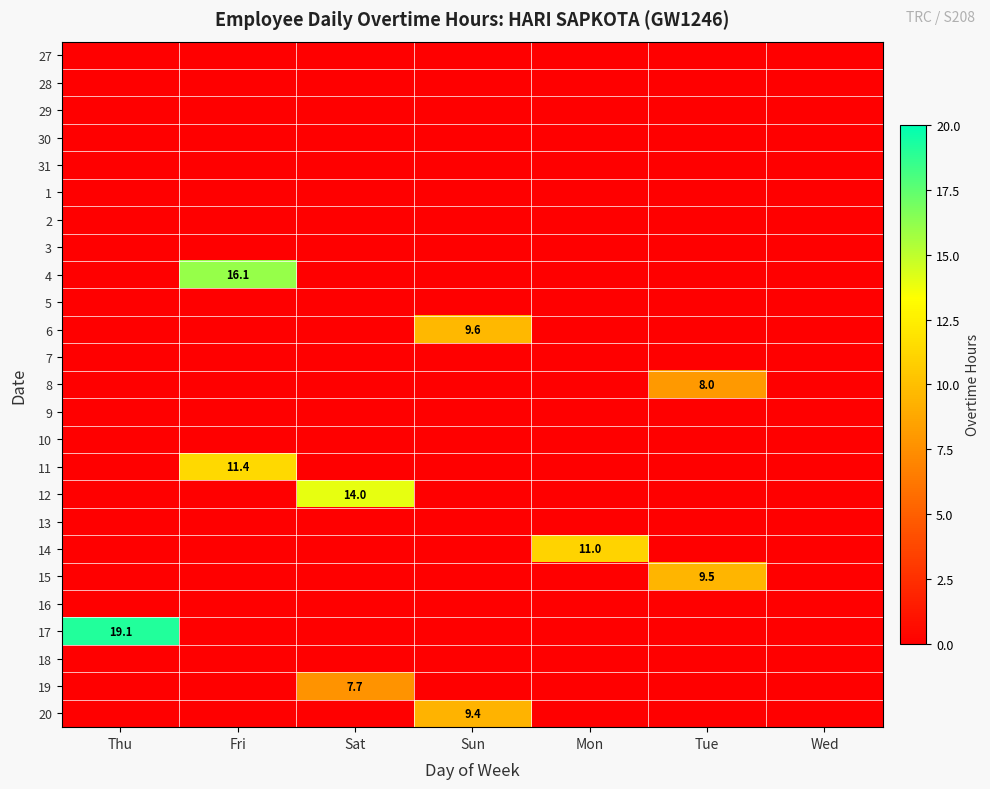

True or false: 8 has a value of 0.0 at Sun.

True